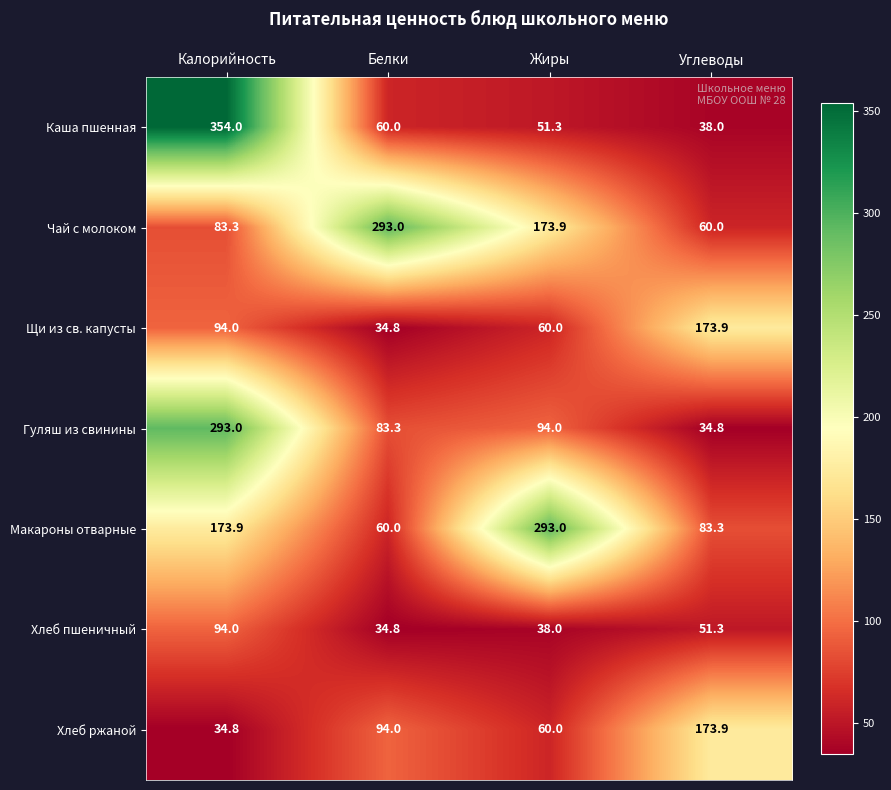

At which label is Макароны отварные closest to 176?

Калорийность